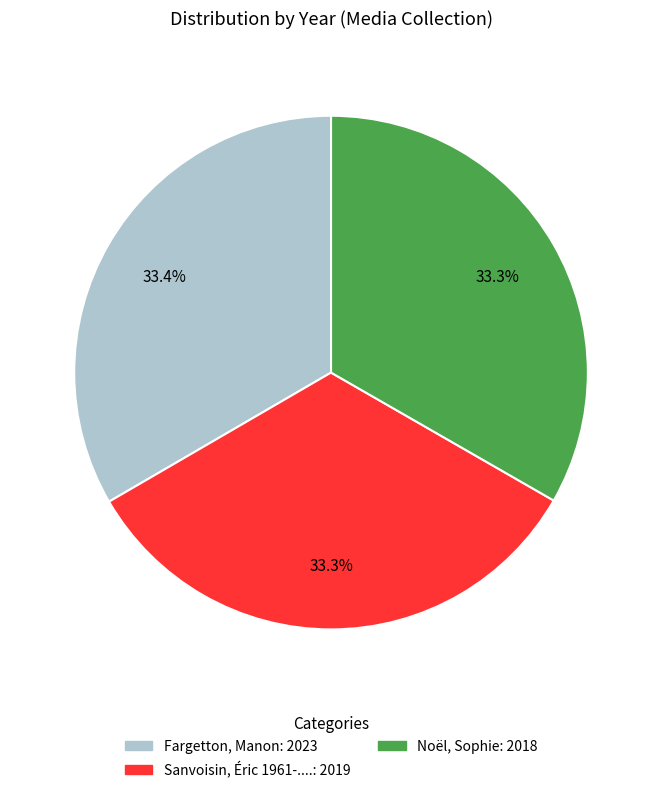

Approximately how many times larger is the value at Noël, Sophie compared to Sanvoisin, Éric 1961-....?

1.0